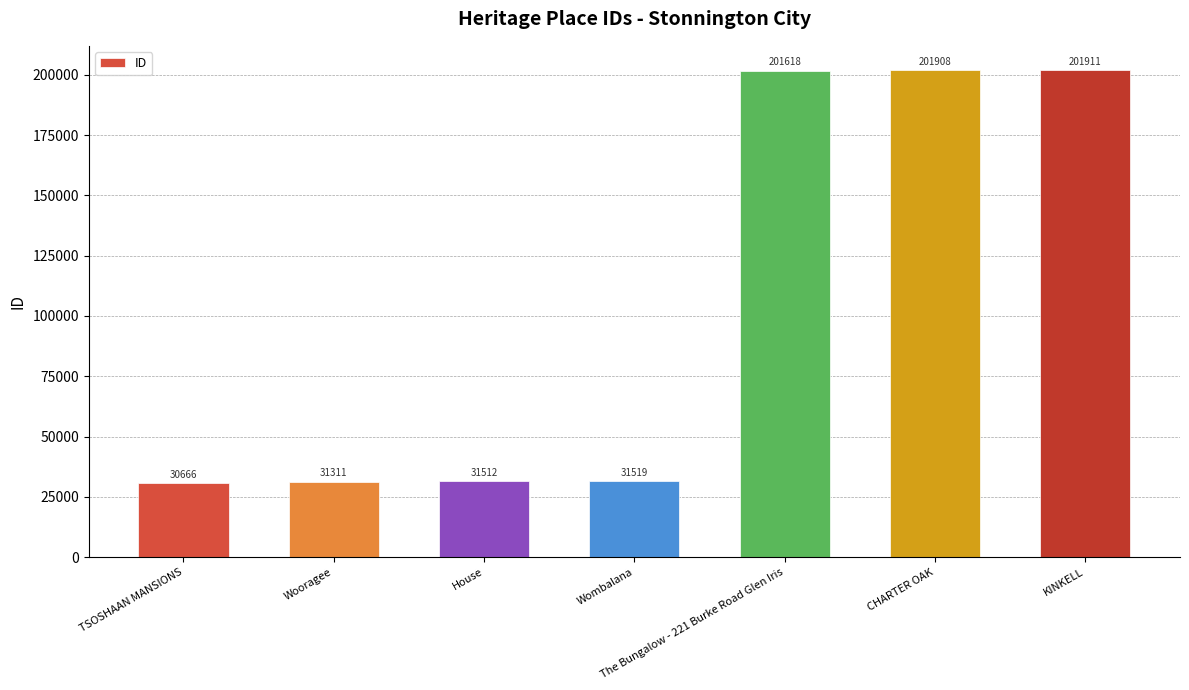

The chart shows a value of 201908 at CHARTER OAK. True or false?

True